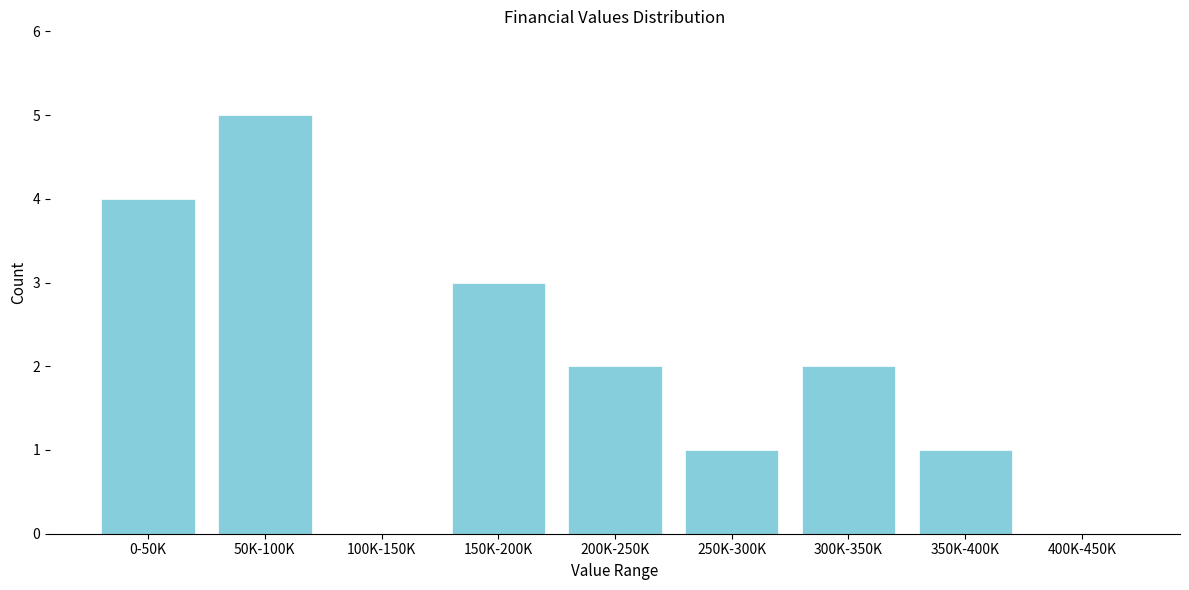

Reading left to right, transcribe all the data shown in this chart.

0-50K=4	50K-100K=5	100K-150K=0	150K-200K=3	200K-250K=2	250K-300K=1	300K-350K=2	350K-400K=1	400K-450K=0